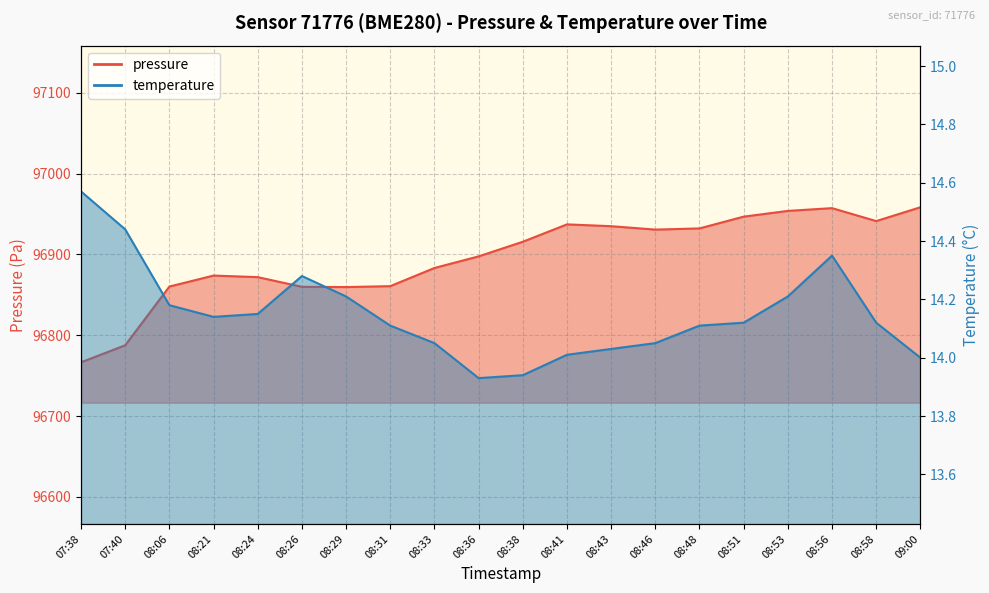

Where is temperature nearest to the value 14?

09:00